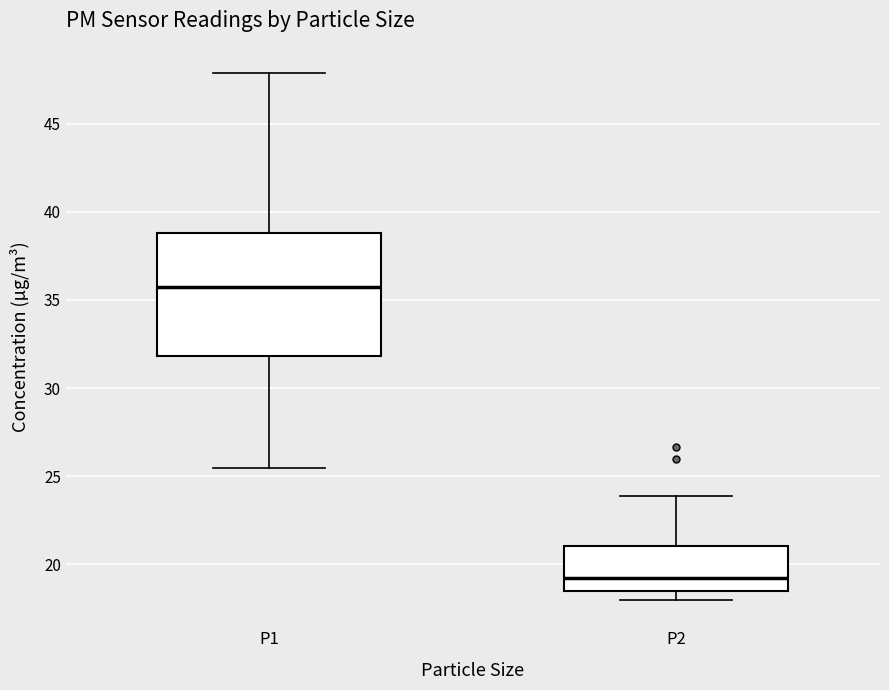

Reading left to right, read every box against the y-axis: the position of its median line, the range the box covers, and the ends of its whiskers. The values are not printed on the chart, so give them approximately, as read against the axis.

P1: median 35.5, box 32.0 to 39.0, whiskers 25.5 to 48.0
P2: median 19.0, box 18.5 to 21.0, whiskers 18.0 to 24.0